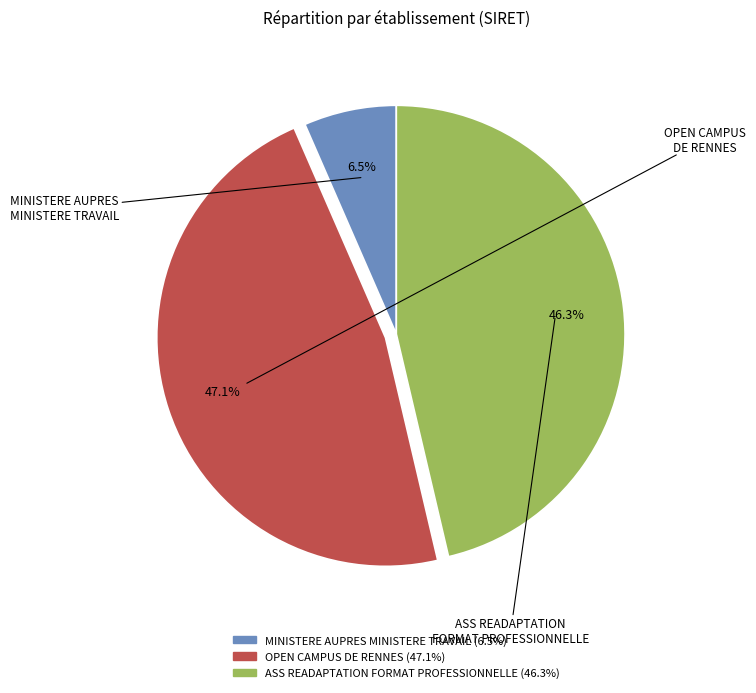

The OPEN CAMPUS DE RENNES slice represents 47% of the pie. True or false?

True